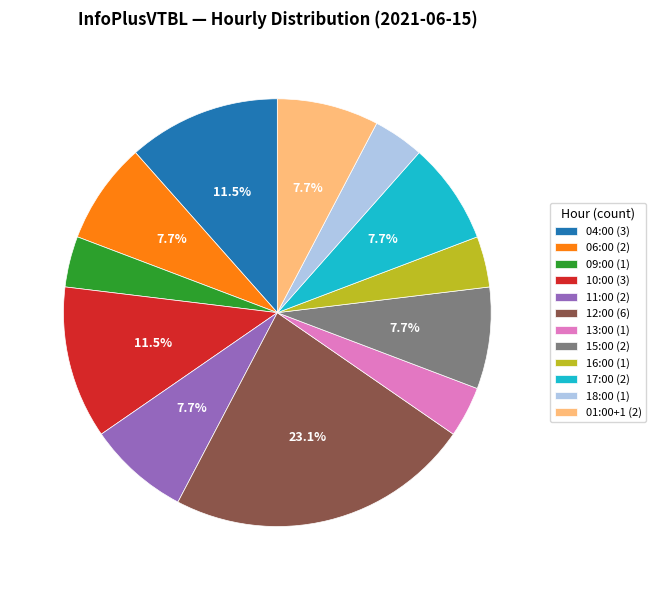

Approximately how many times larger is the value at 15:00 (2) compared to 10:00 (3)?

0.7